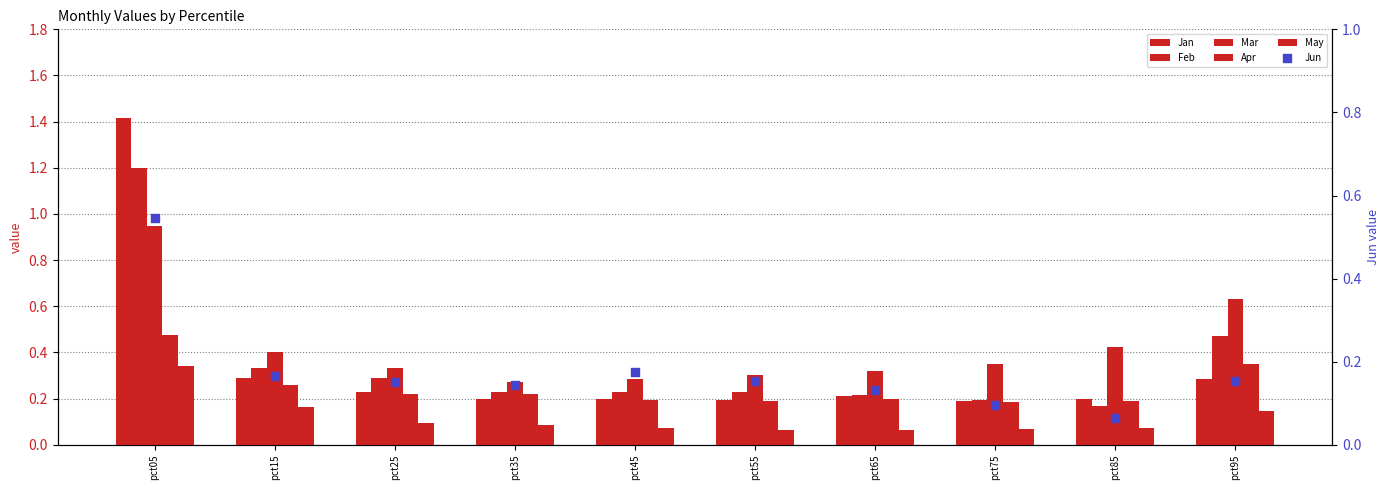

Which series reaches the minimum Y coordinate?

May